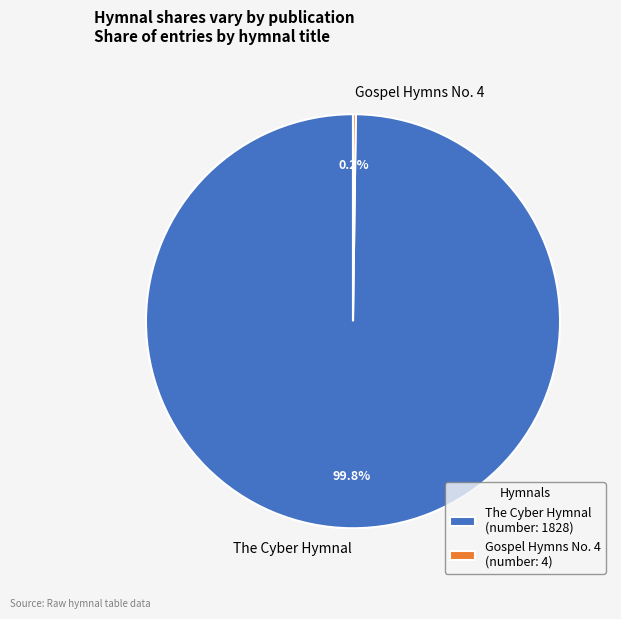

Is there a majority slice in this chart?

Yes